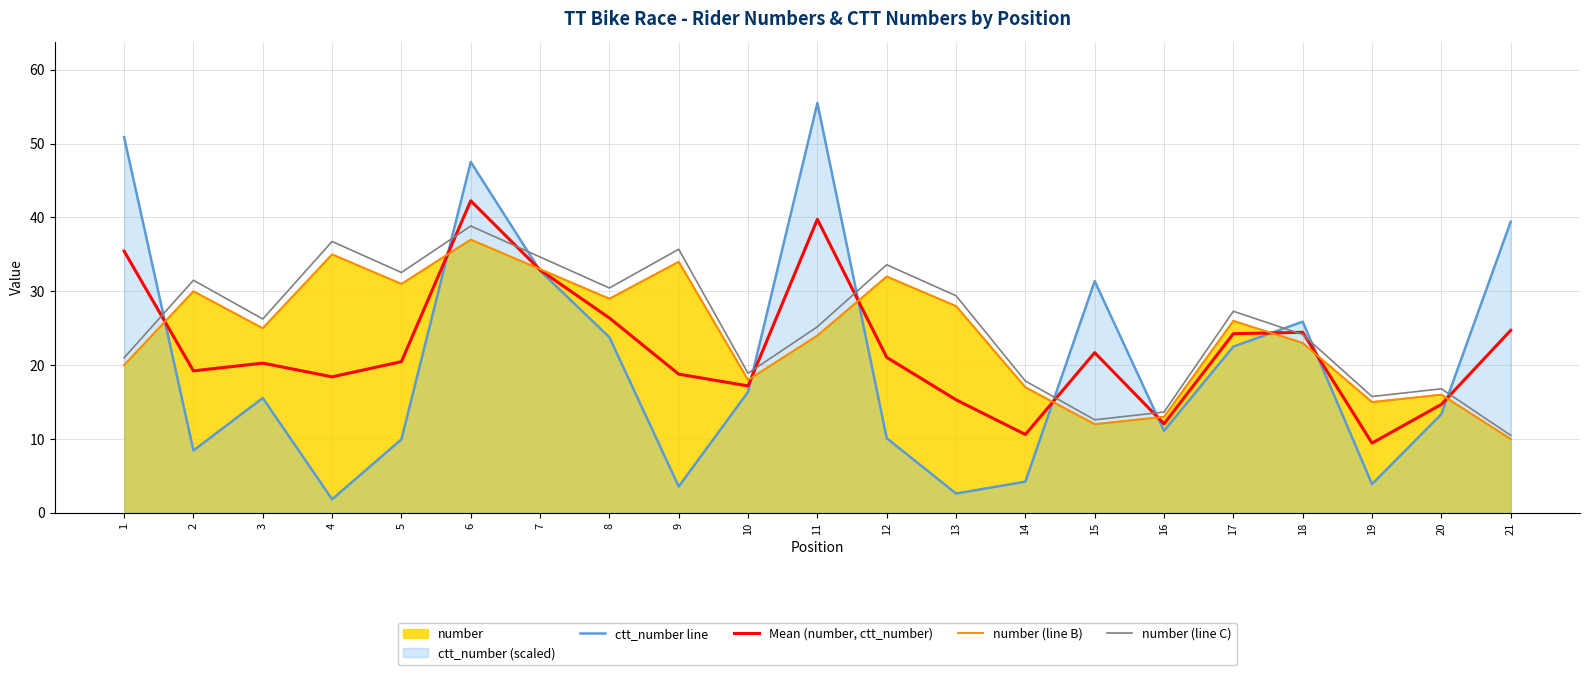

Reading left to right, transcribe all the data shown in this chart.

ctt_number line: 50.9	8.4	15.6	1.8	10.0	47.5	32.8	23.8	3.6	16.4	55.5	10.1	2.6	4.2	31.4	11.1	22.5	25.9	3.9	13.4	39.4
Mean (number, ctt_number): 35.4	19.2	20.3	18.4	20.5	42.3	32.9	26.4	18.8	17.2	39.8	21.1	15.3	10.6	21.7	12.1	24.3	24.4	9.4	14.7	24.7
number (line B): 20.0	30.0	25.0	35.0	31.0	37.0	33.0	29.0	34.0	18.0	24.0	32.0	28.0	17.0	12.0	13.0	26.0	23.0	15.0	16.0	10.0
number (line C): 21.0	31.5	26.2	36.8	32.6	38.9	34.6	30.5	35.7	18.9	25.2	33.6	29.4	17.9	12.6	13.7	27.3	24.2	15.8	16.8	10.5